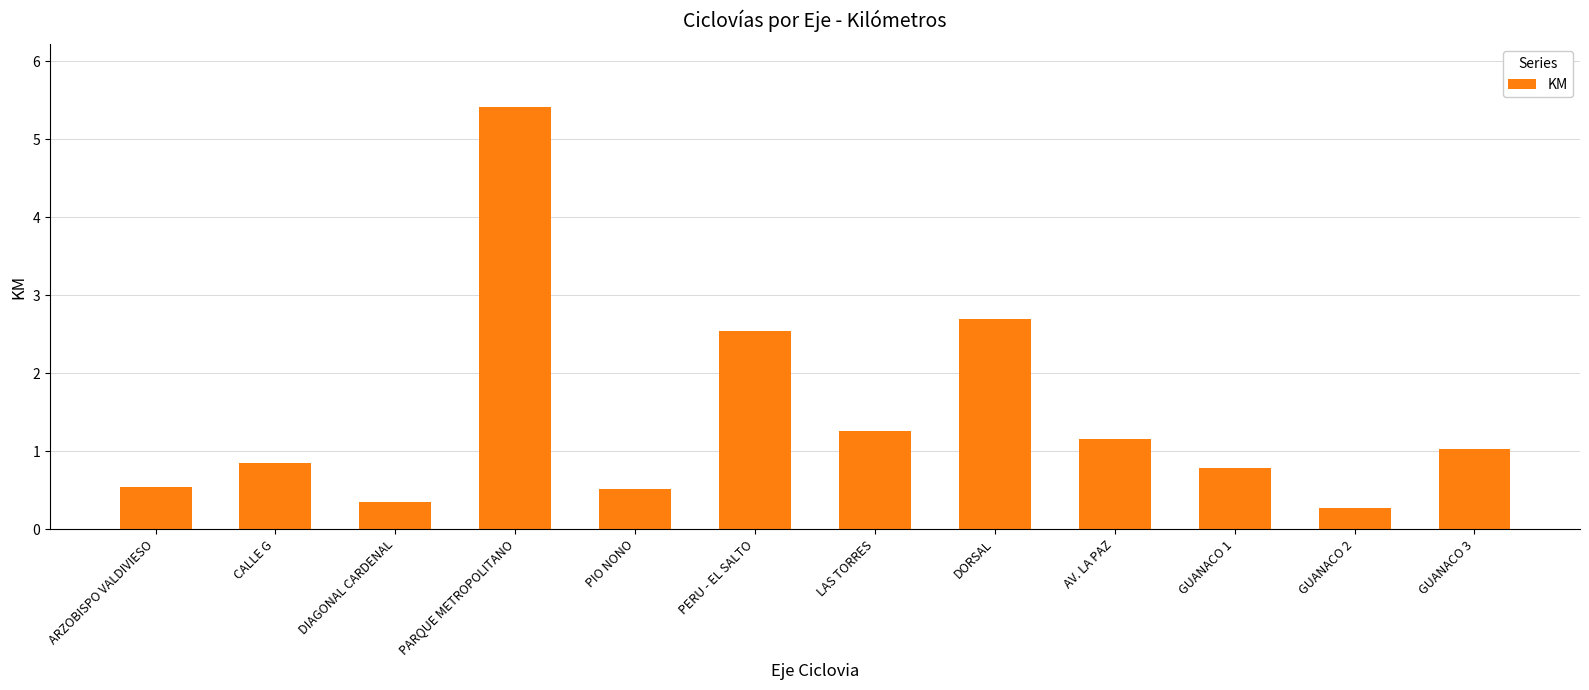

At which category does the chart reach its peak across all series?

PARQUE METROPOLITANO